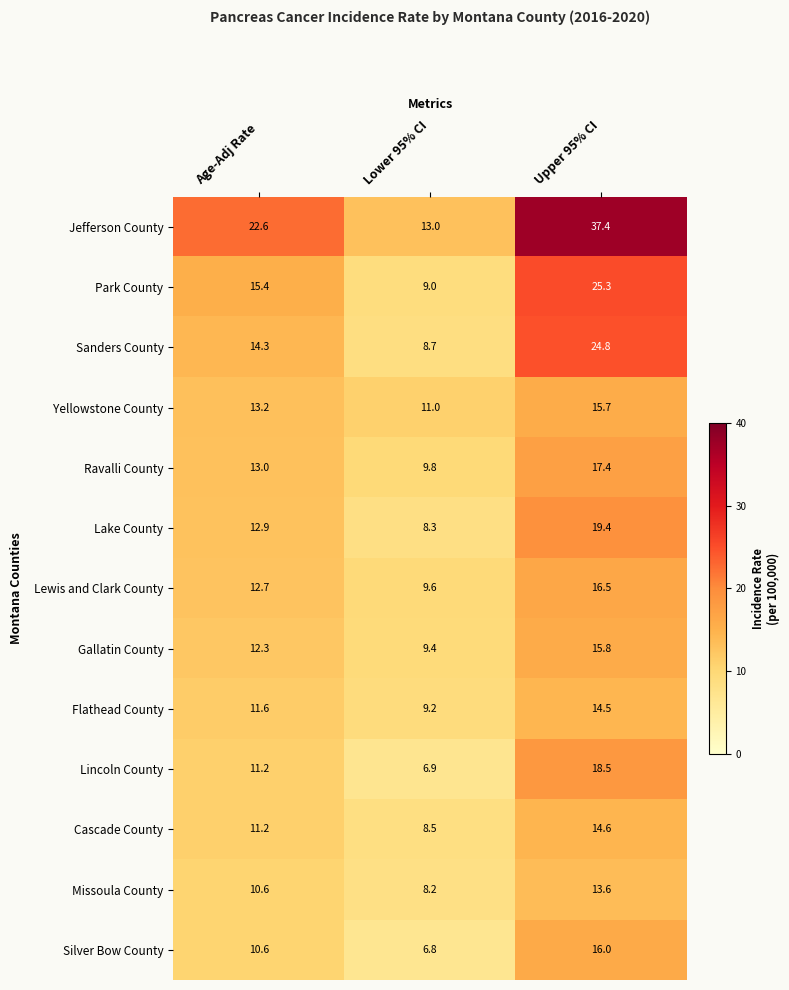

At how many categories does at least one series exceed 35?

1